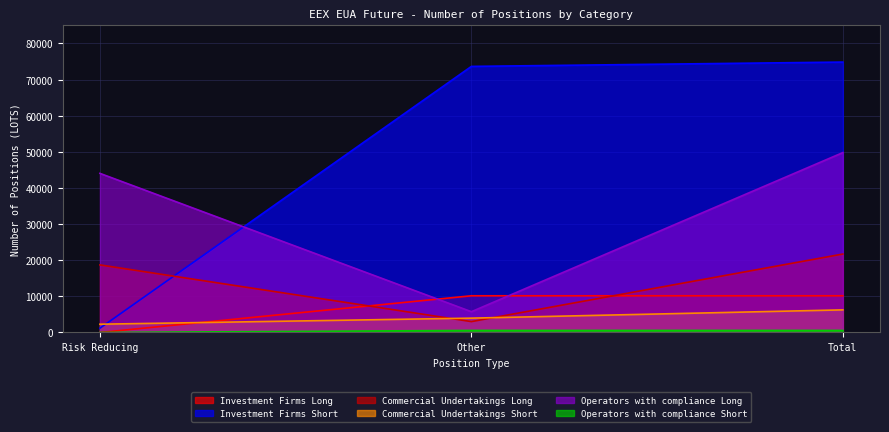

What is the label of the 3rd point from the right?

Risk Reducing